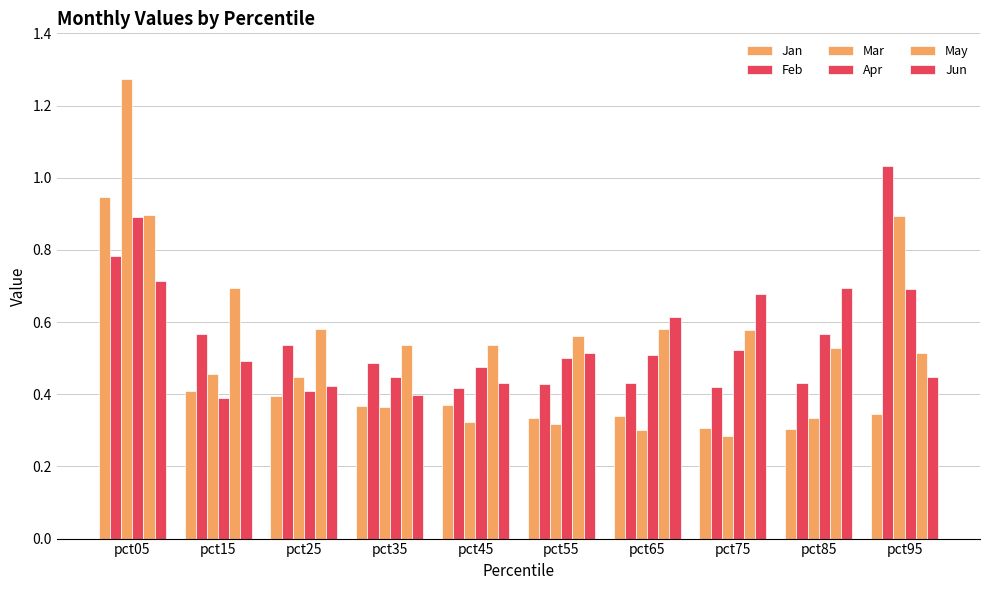

At pct65, list the series in order from smallest to largest.

Mar, Jan, Feb, Apr, May, Jun